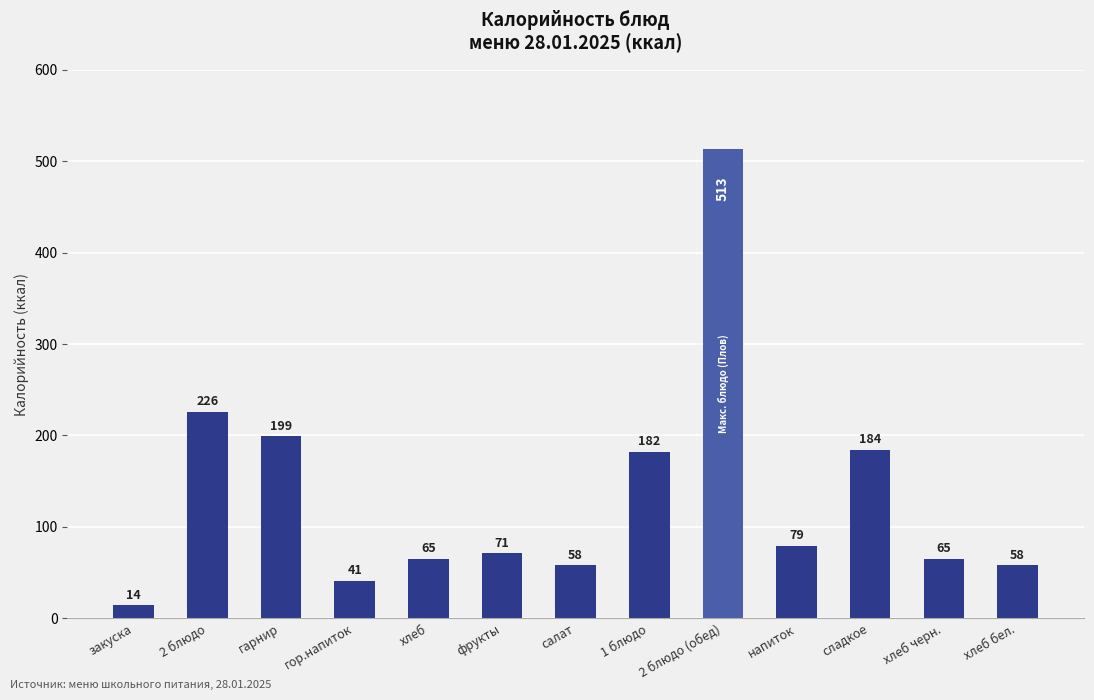

The chart shows a value of 297 at гарнир. True or false?

False